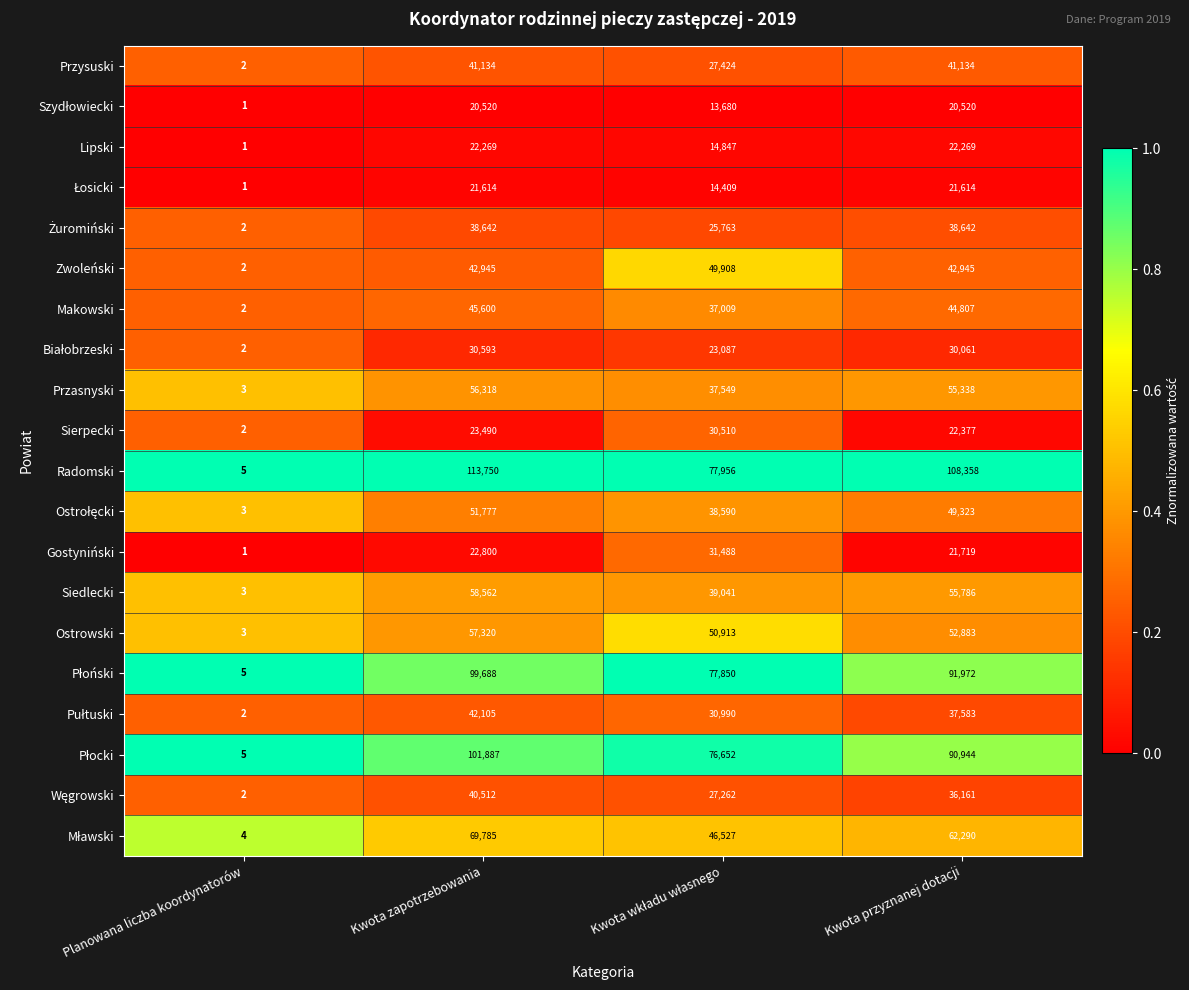

At which category is the sum across all series the highest?

Kwota zapotrzebowania